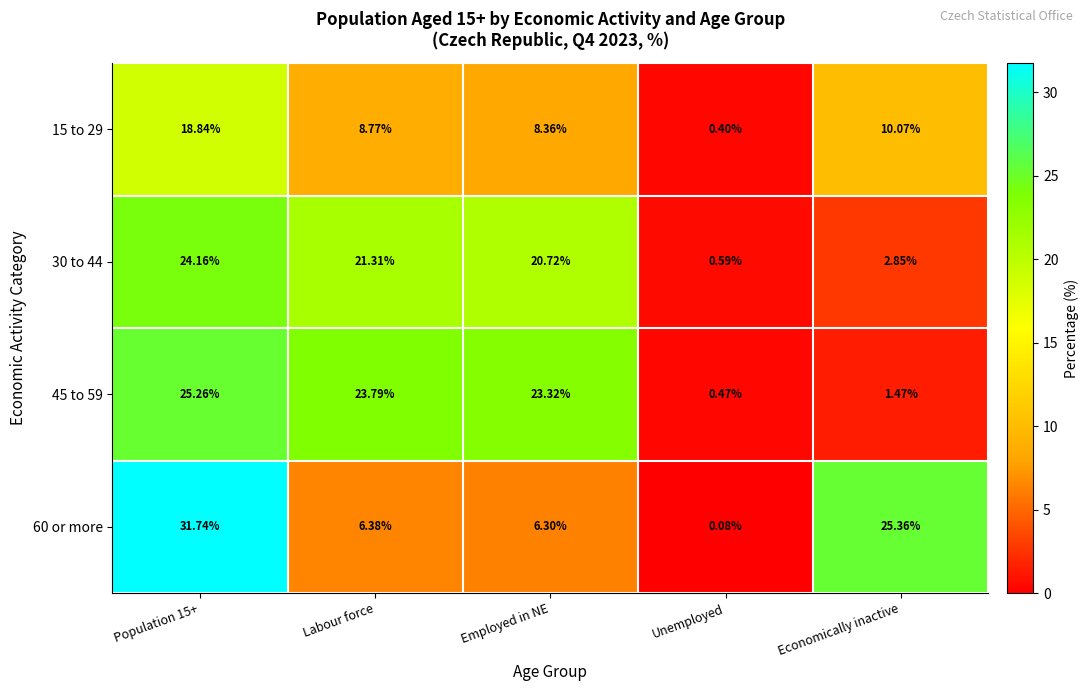

Is the value of 15 to 29 at Unemployed greater than the value of 30 to 44 at Employed in NE?

No